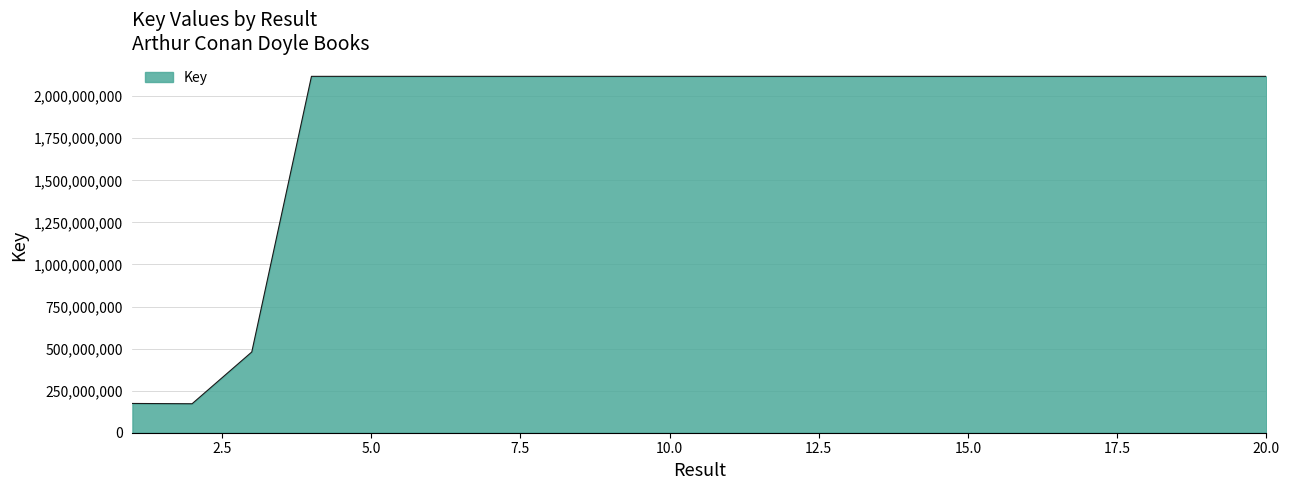

What is the minimum value shown in the chart?

172145134